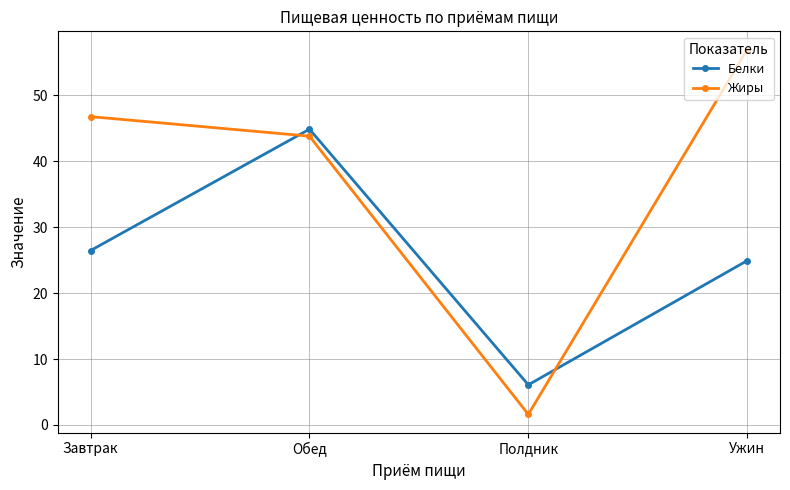

What is the minimum value shown in the chart?

1.6